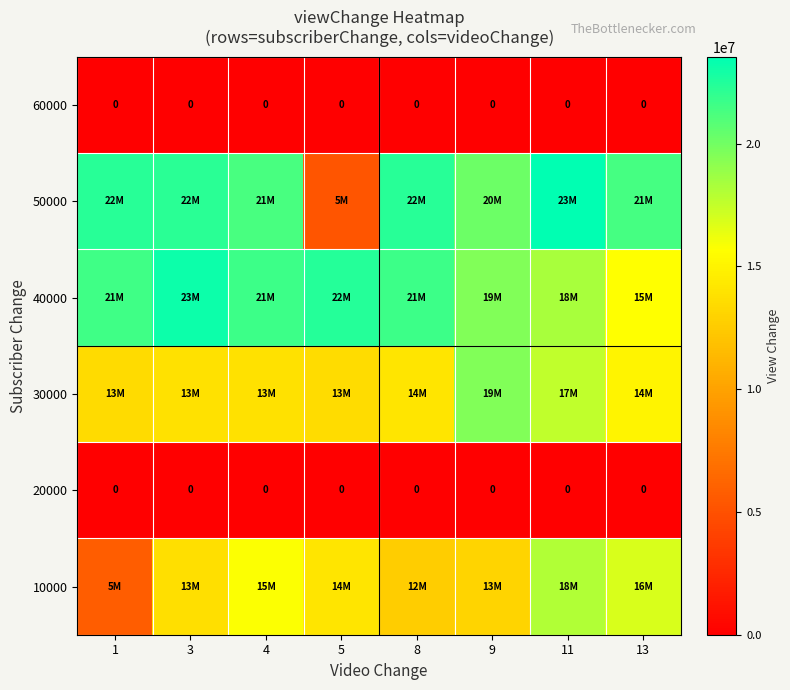

The 60000 series shows 0 at 13. True or false?

True